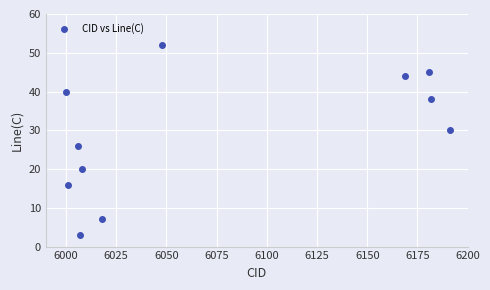

What Y value in the scatter plot is closest to 27?

26